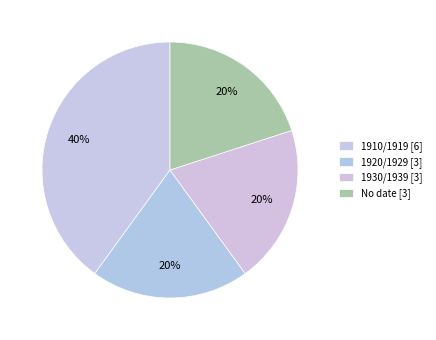

Which category has the biggest portion of the pie?

1910/1919